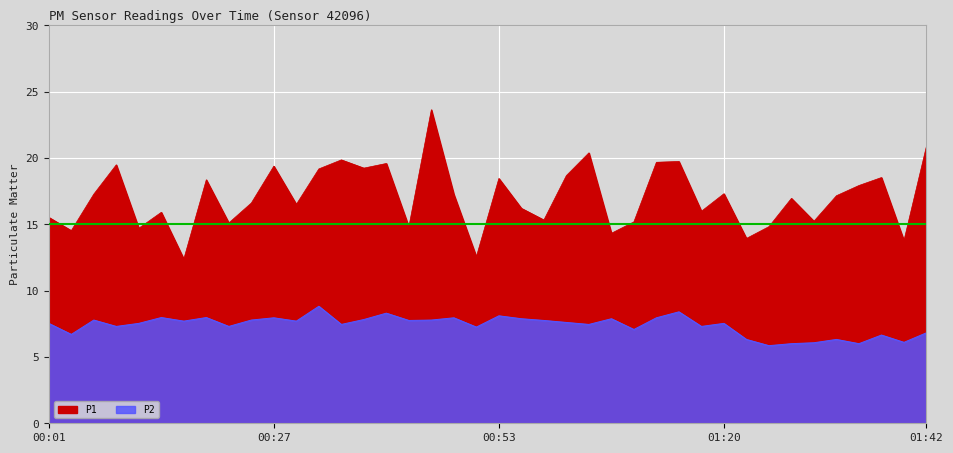

Does the chart display data point markers on the line(s)?

No